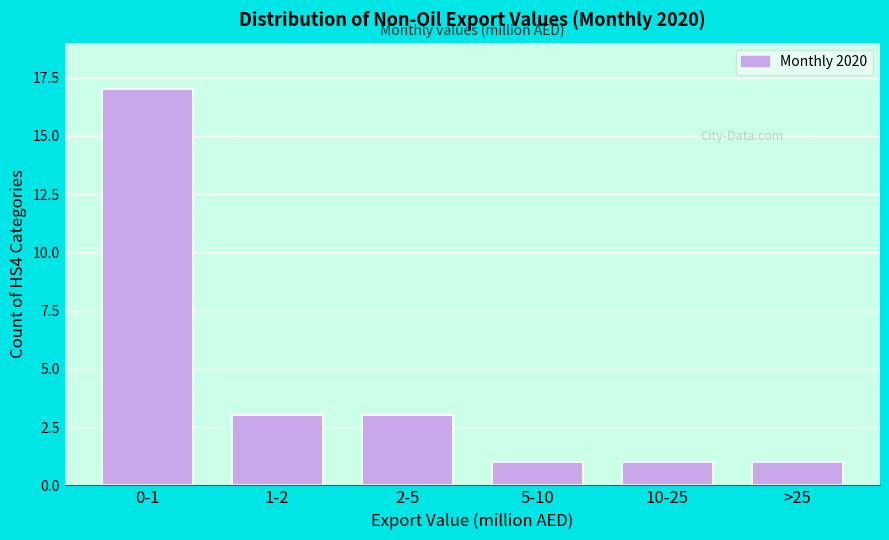

Reading left to right, transcribe all the data shown in this chart.

17	3	3	1	1	1